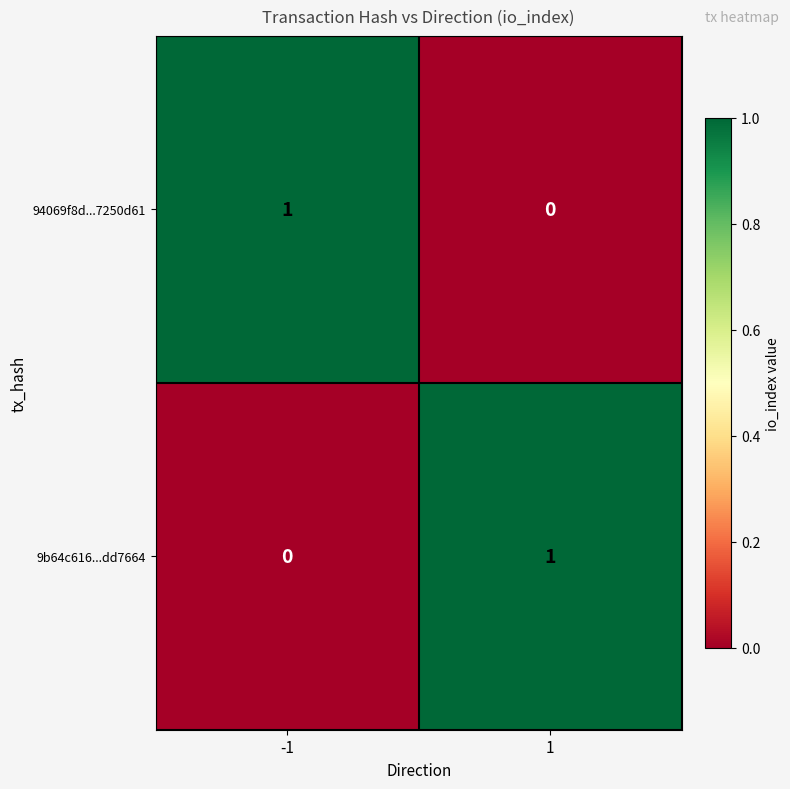

What is the total value across all series at -1?

1